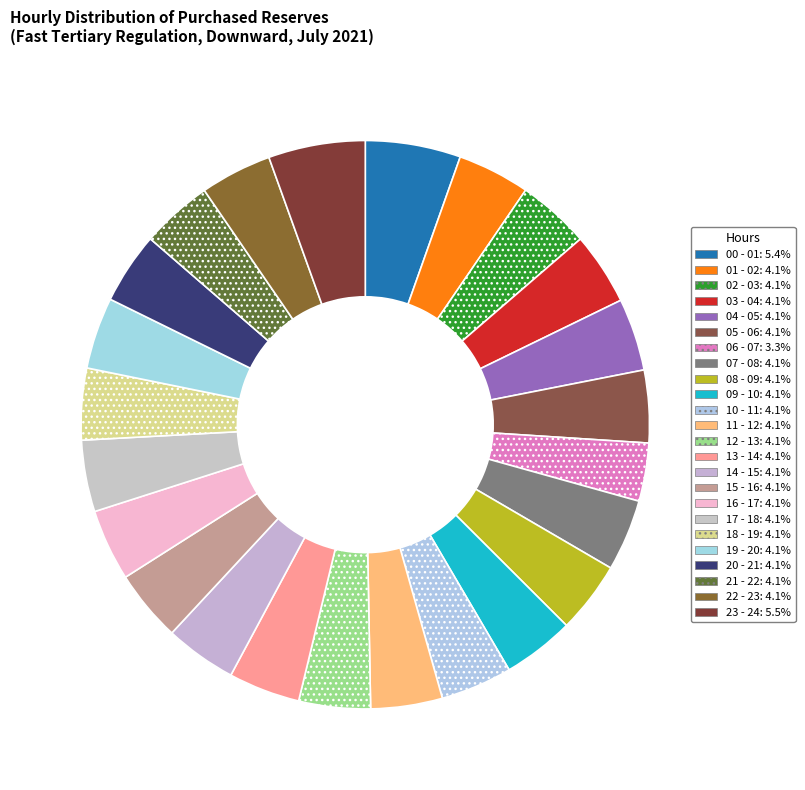

Count the number of slices in the pie.

24